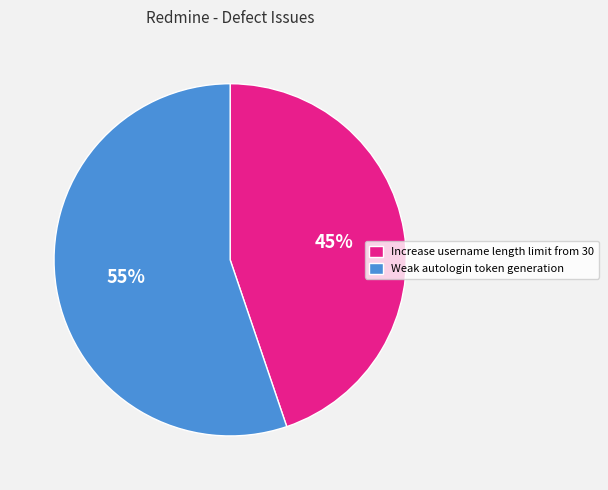

Is the sum of Increase username length limit from 30 and Weak autologin token generation greater than half?

Yes